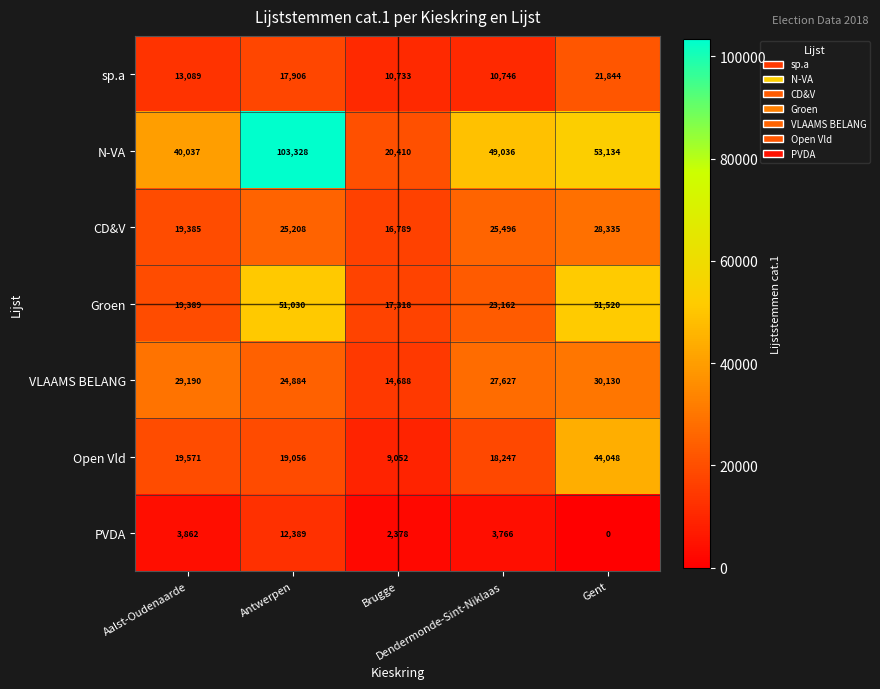

Which series has the largest total across all categories?

N-VA